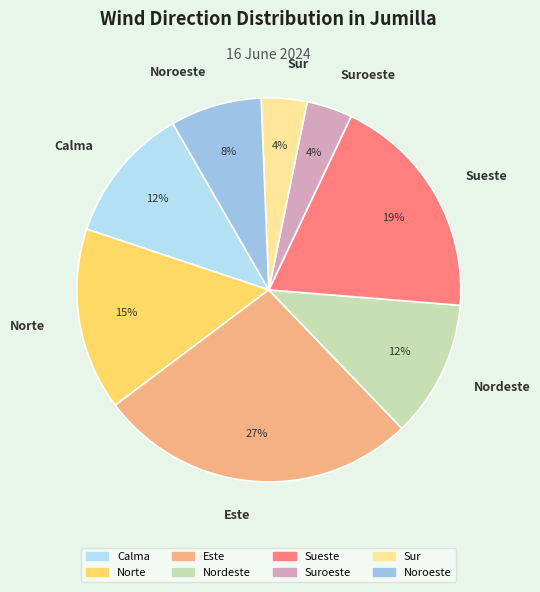

Which has a higher value, Noroeste or Suroeste?

Noroeste